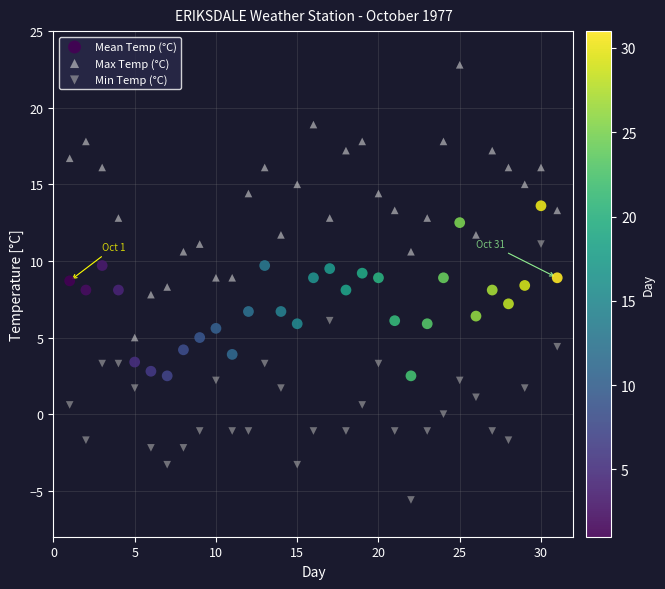

Which series has the widest spread of Y values?

Max Temp (°C)